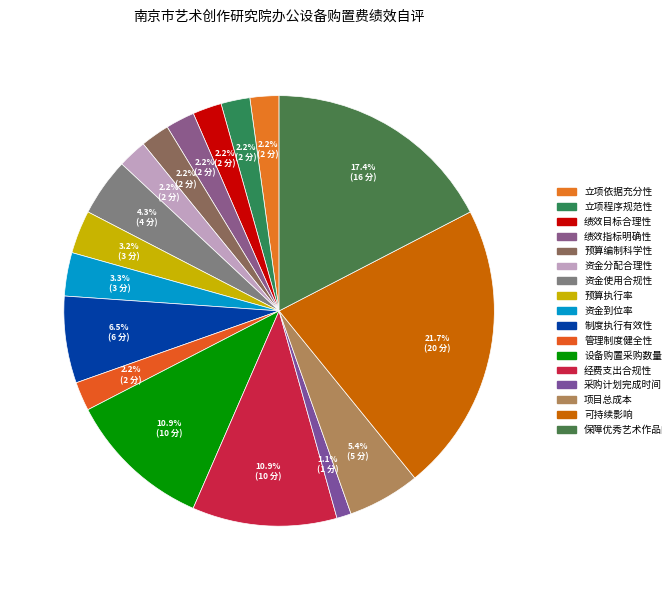

To the nearest percent, what is the difference between the largest and smallest slice percentages?

21%